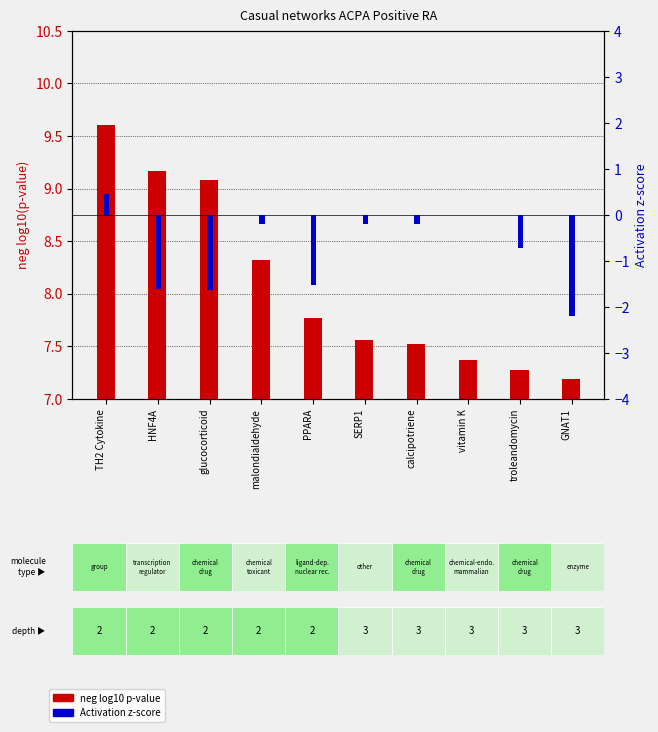

What is the maximum value shown in the chart?

9.6